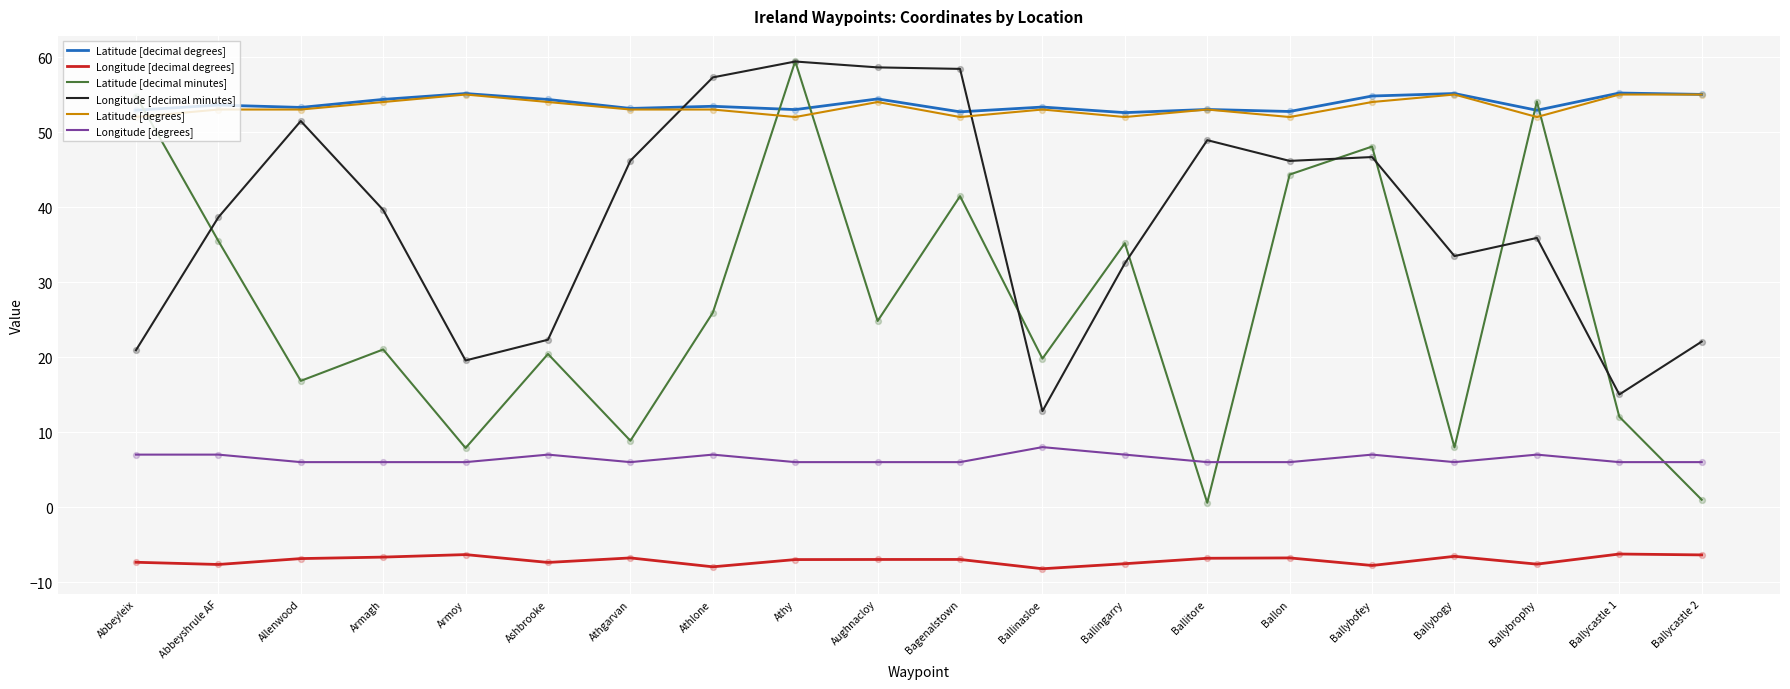

At how many categories does at least one series exceed 35?

20